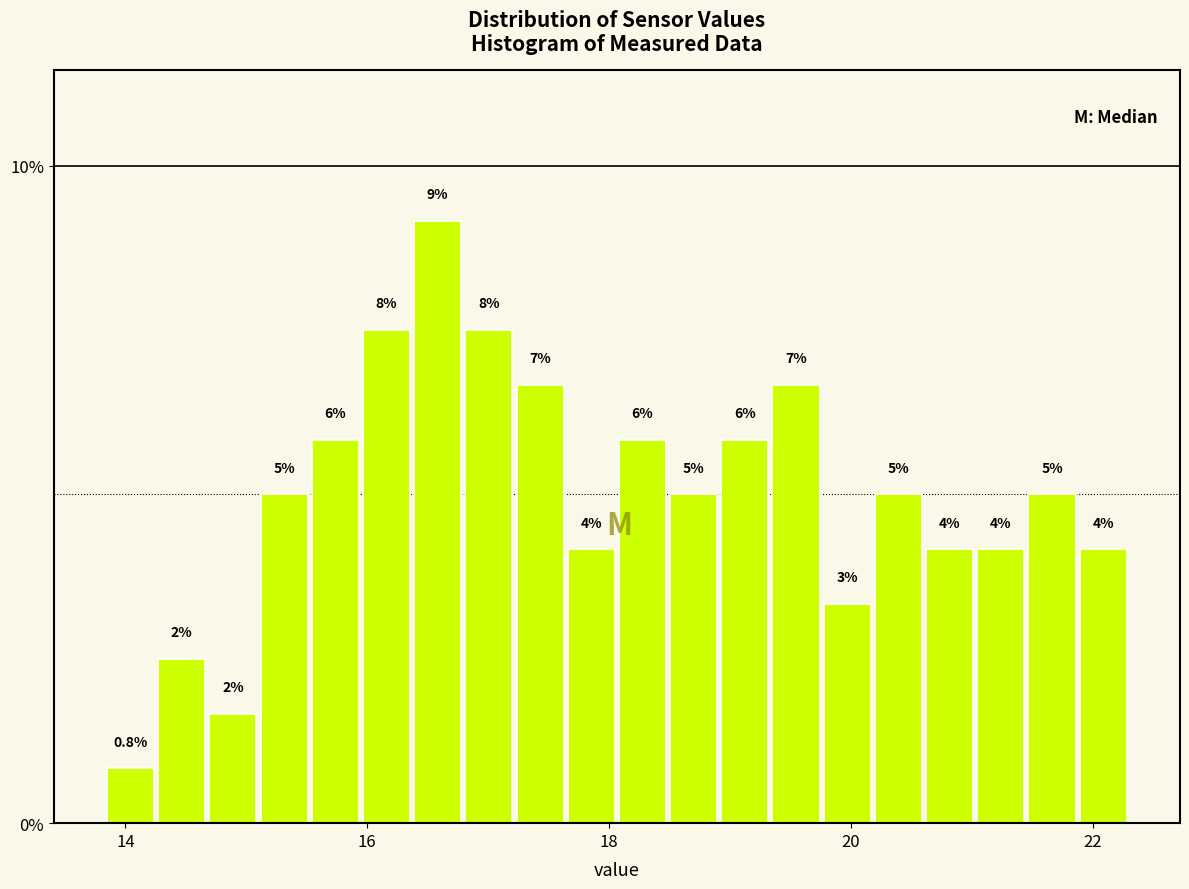

Around what value on the x-axis is the tallest bar? Give the approximate position of its centre, as read against the axis.

16.6